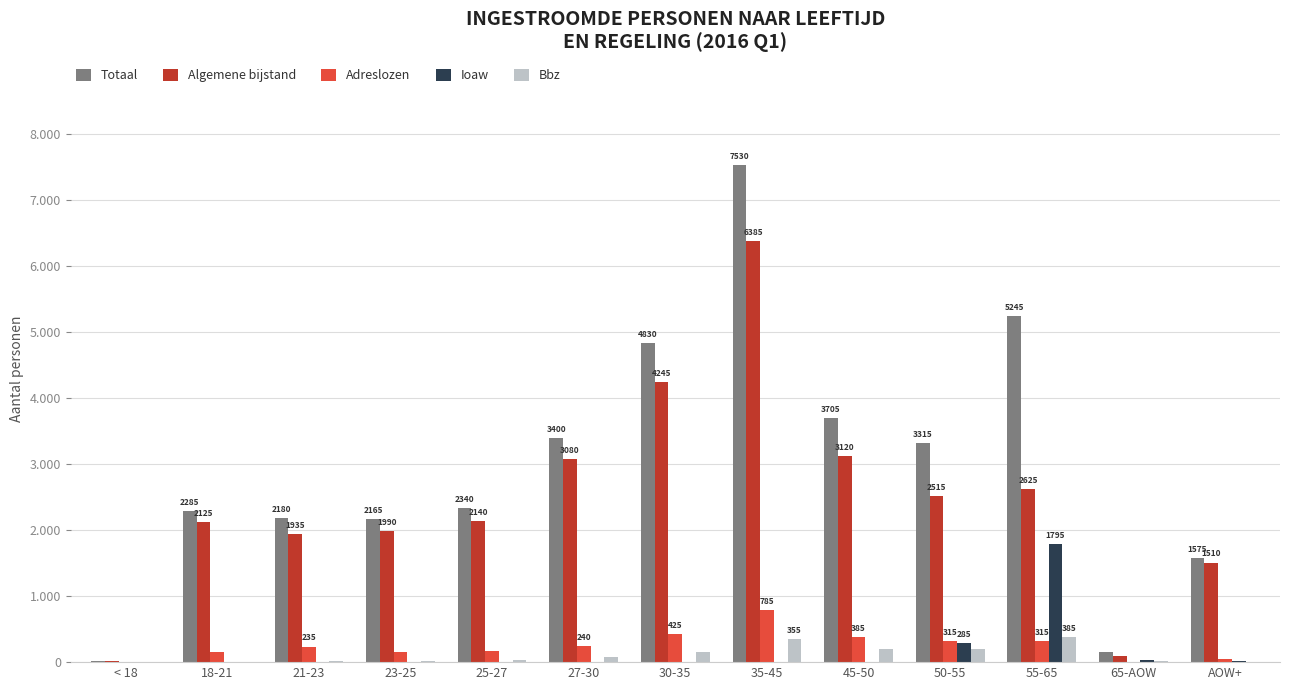

At how many categories does at least one series exceed 5140?

2